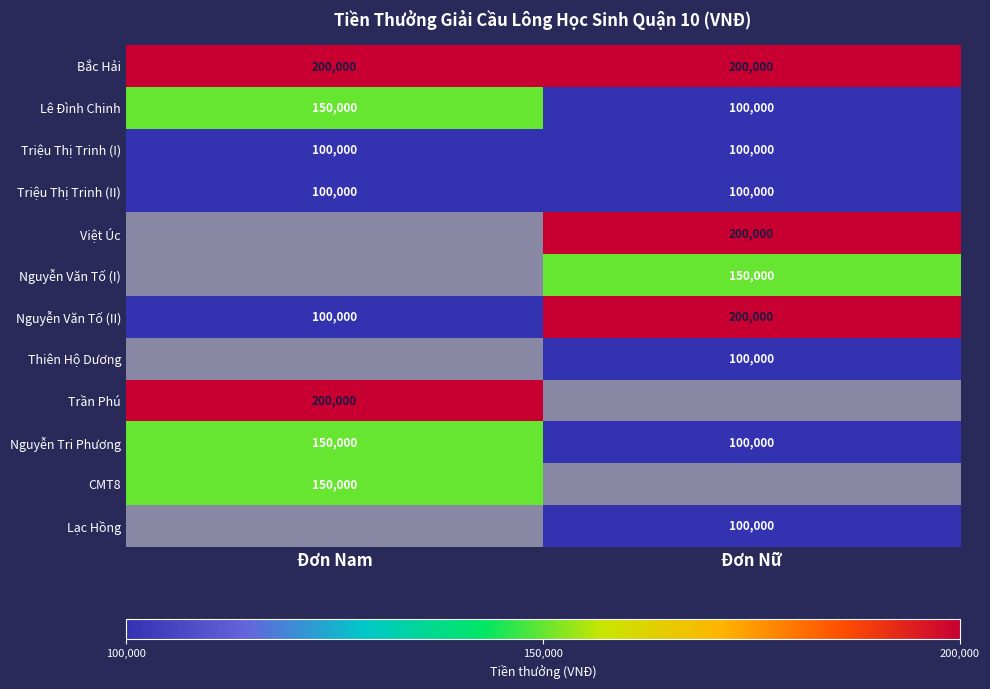

Which label corresponds to the smallest value in the chart?

Đơn Nữ